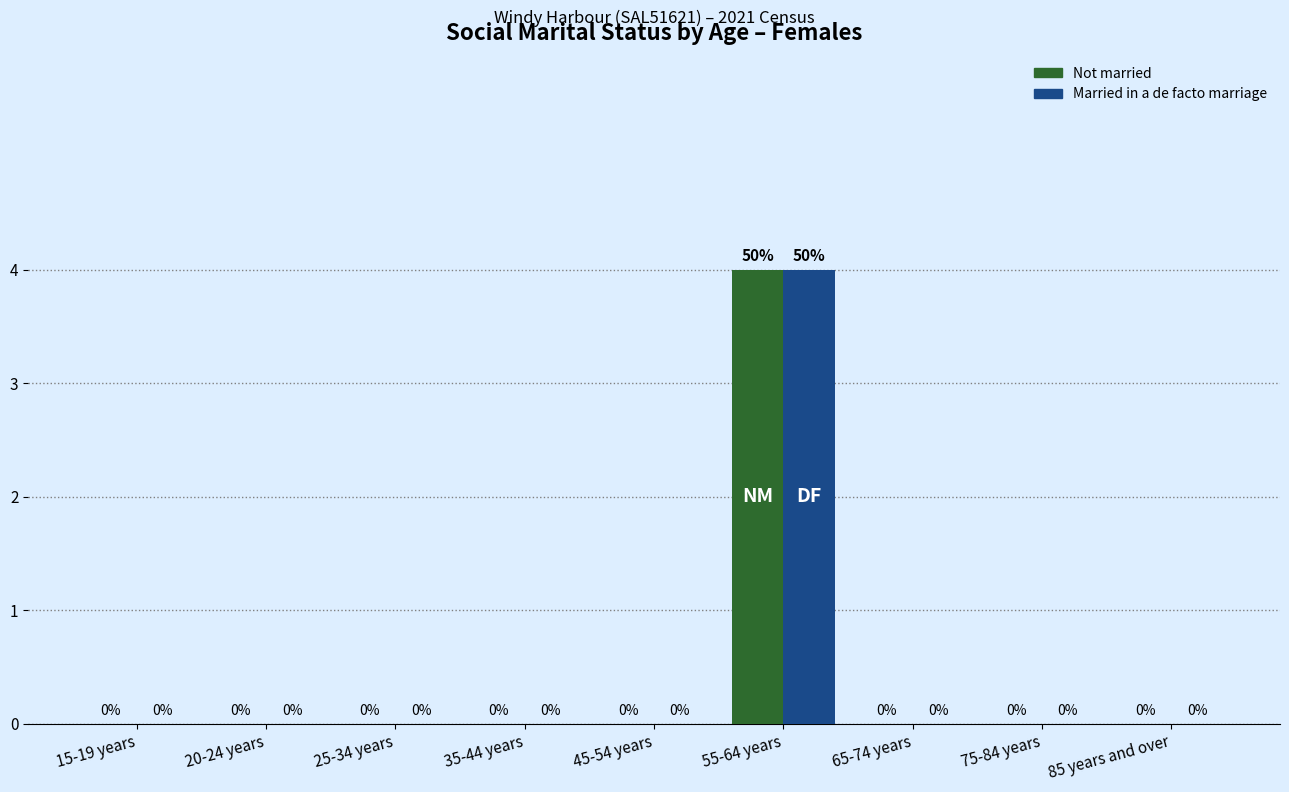

Is it true that Married in a de facto marriage equals -2 at 25-34 years?

False